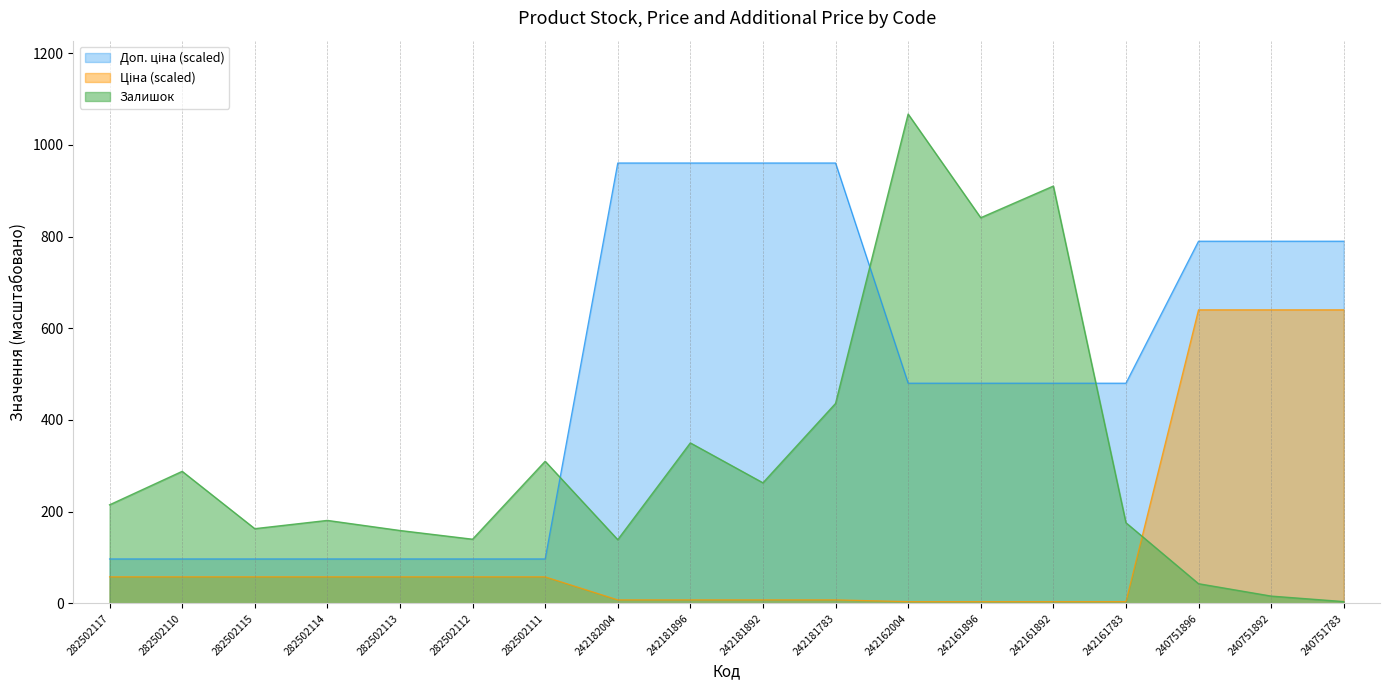

At which label does Доп. ціна reach its minimum?

282502117